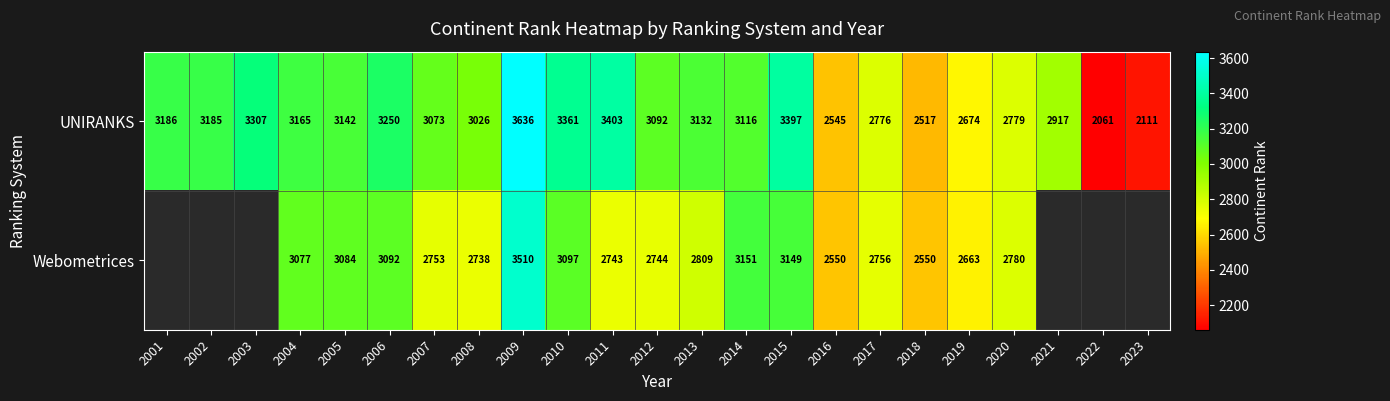

What is the difference between the highest and lowest values at 2015?

248